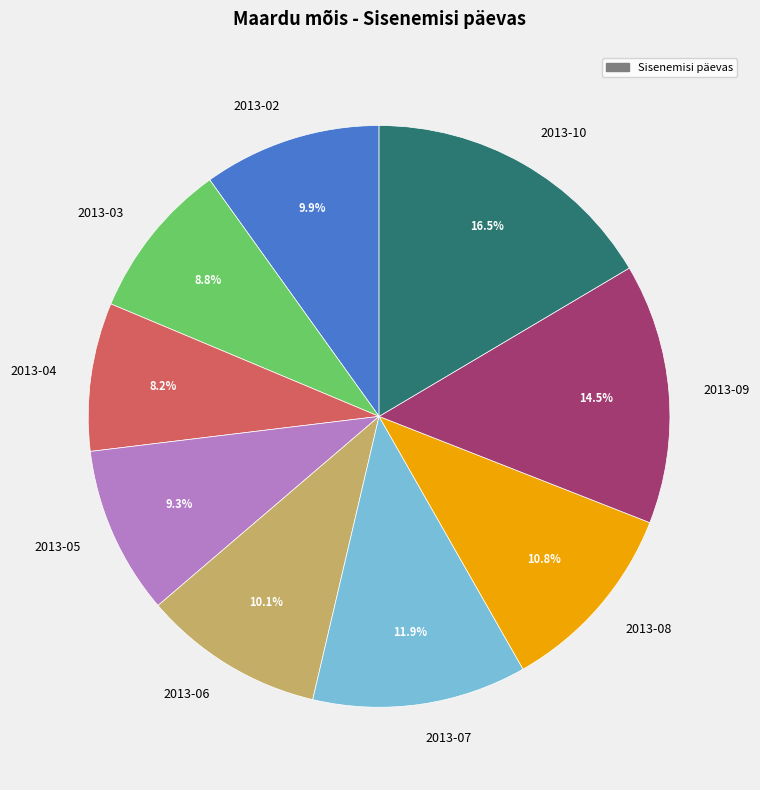

Does any single category account for the majority?

No